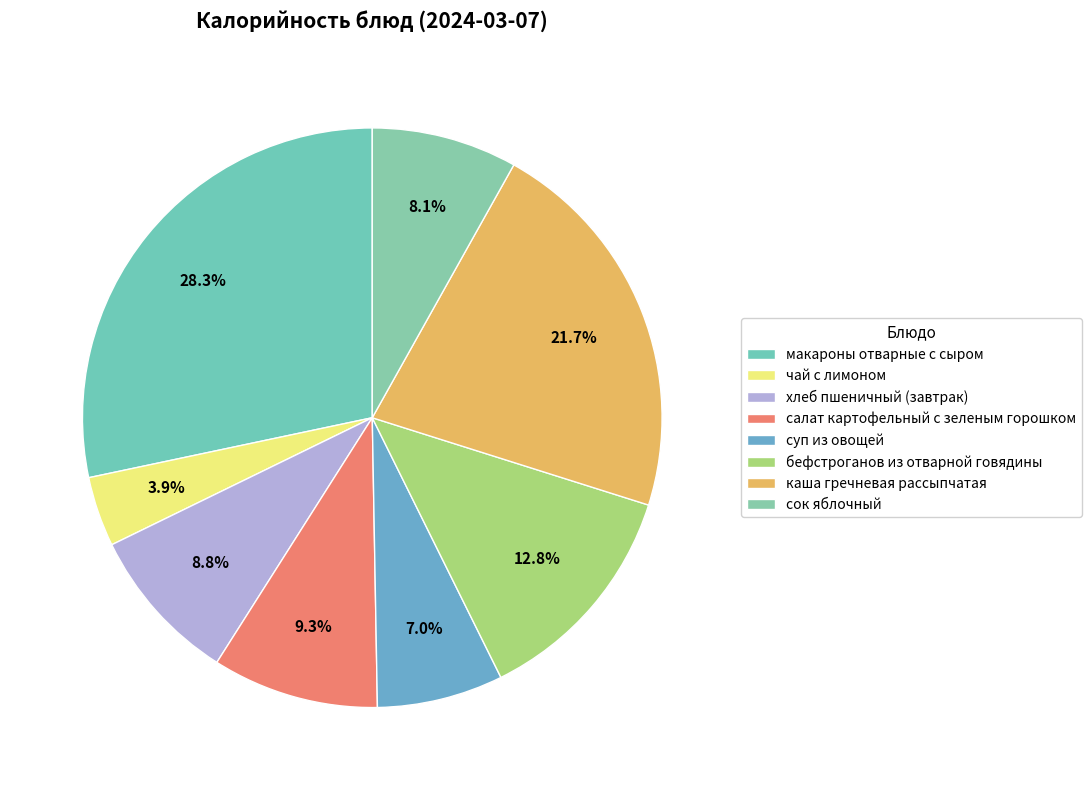

Does any single category account for the majority?

No